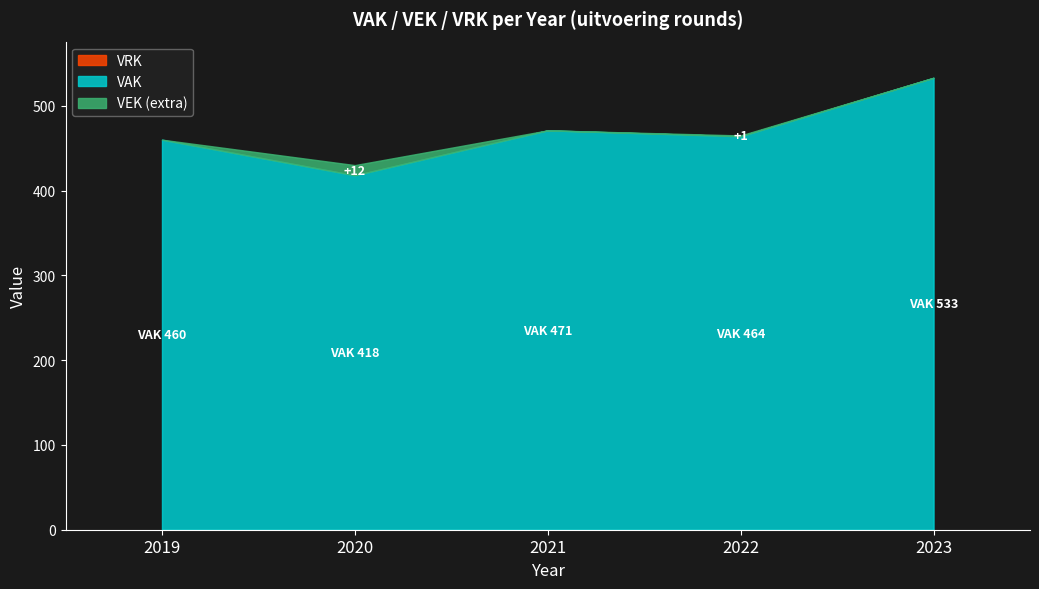

What is the value of the VEK point at the 5th from the left?

533